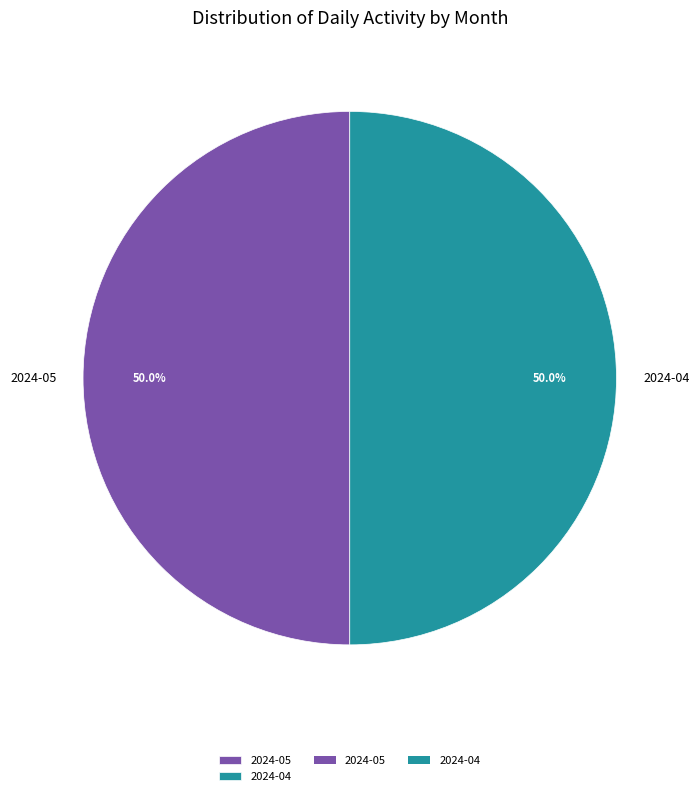

To the nearest percent, what is the average slice percentage?

50%